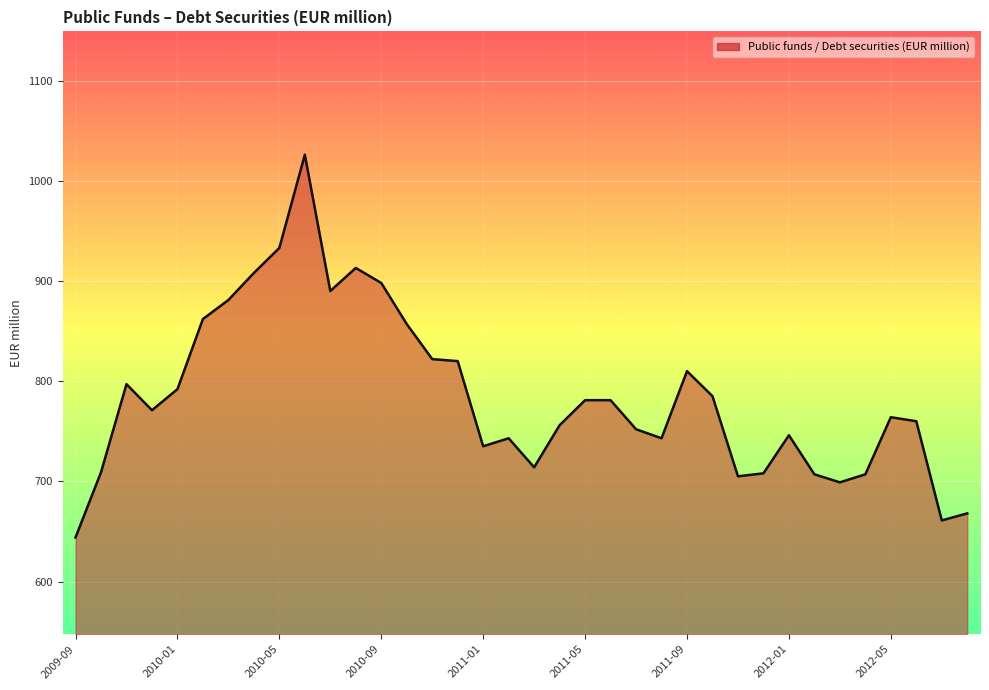

How many series are shown in this chart?

1